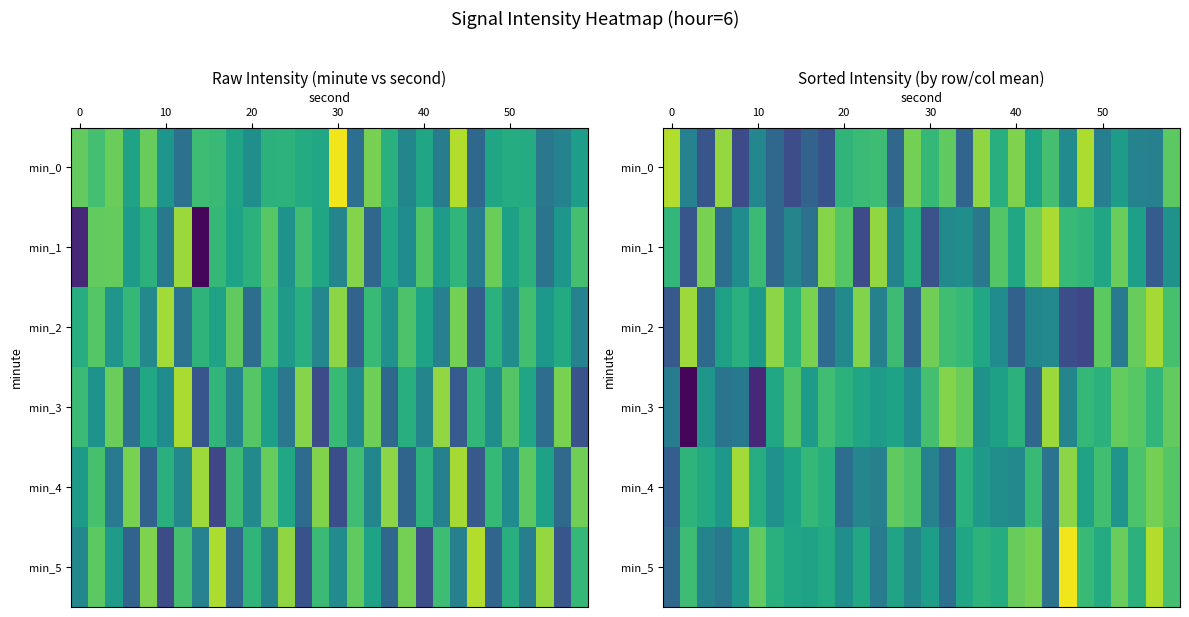

What is the total value across all series at 17?

-800.3